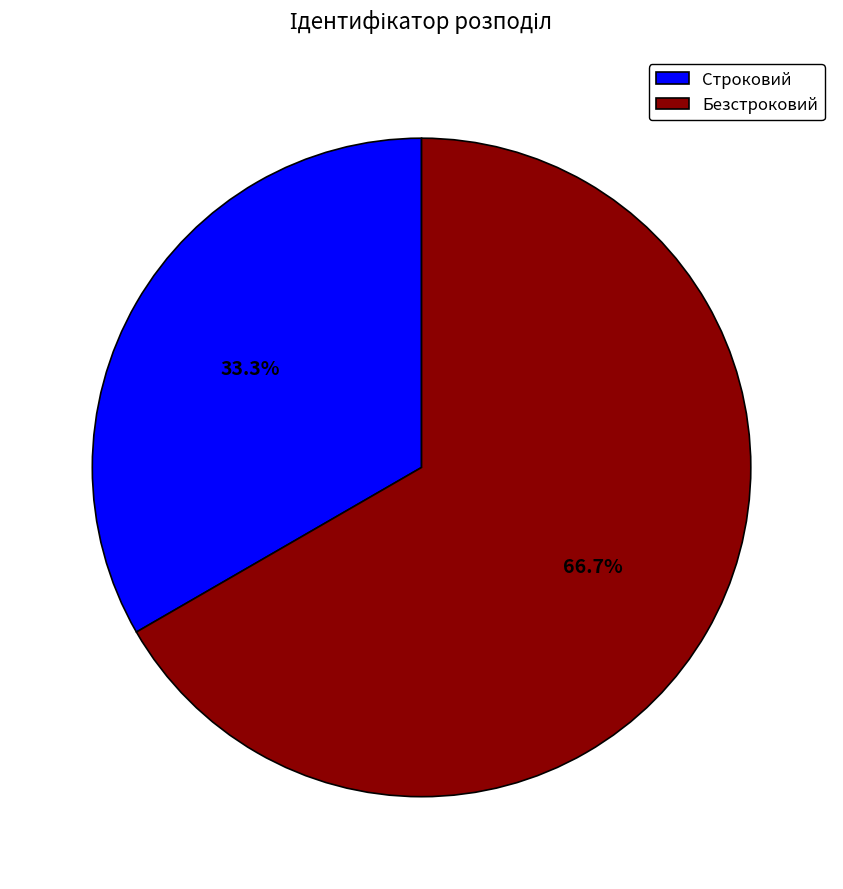

What percentage is the Безстроковий slice, to the nearest percent?

67%